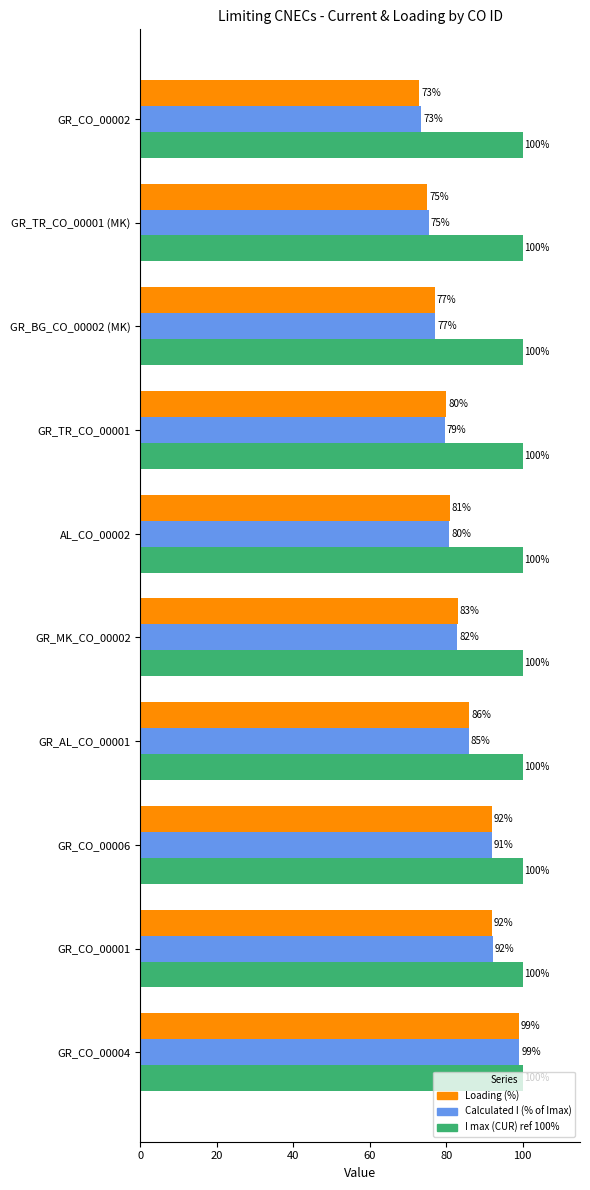

Where is Loading (%) nearest to the value 86?

GR_AL_CO_00001